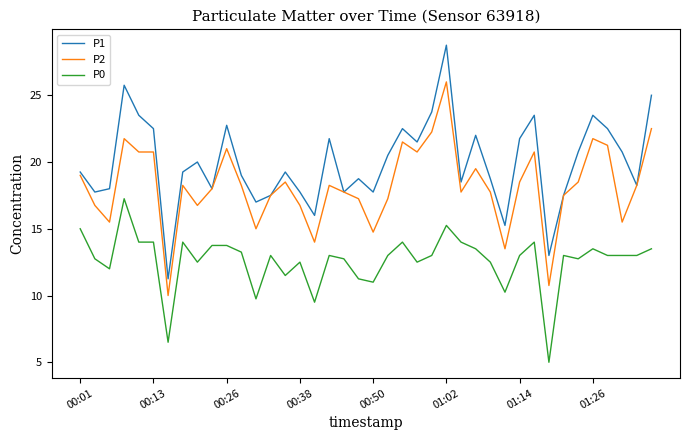

What is the maximum value shown in the chart?

28.8